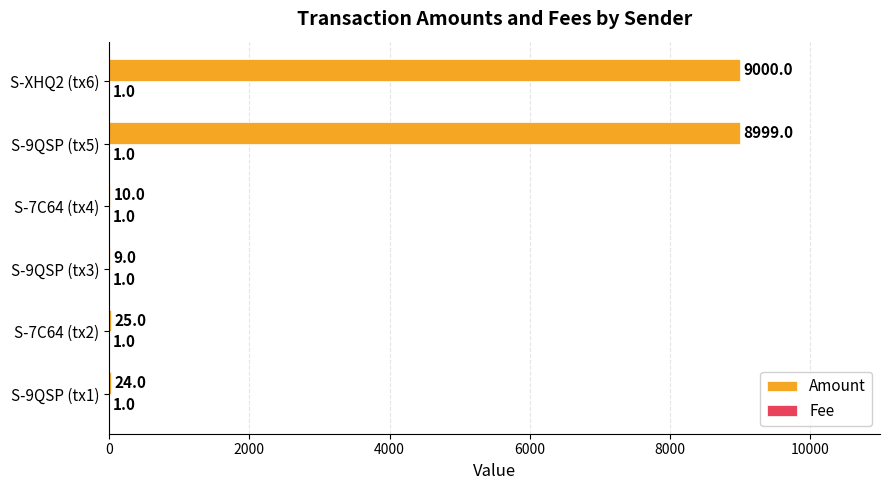

Which series has the largest total across all categories?

Amount